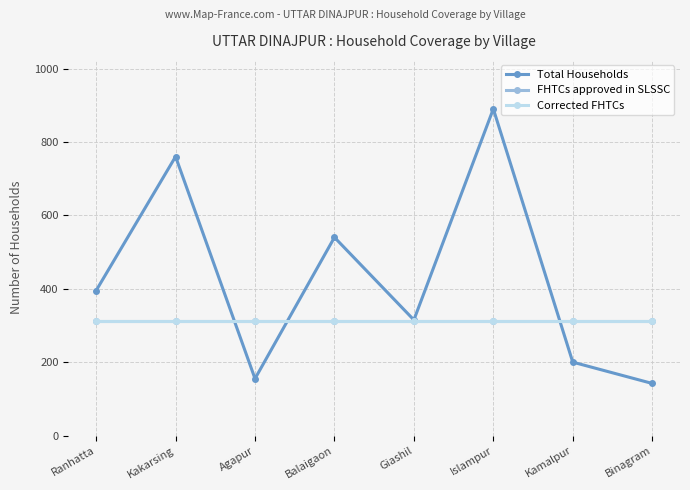

True or false: Corrected FHTCs has more than 0 interior local peaks.

False